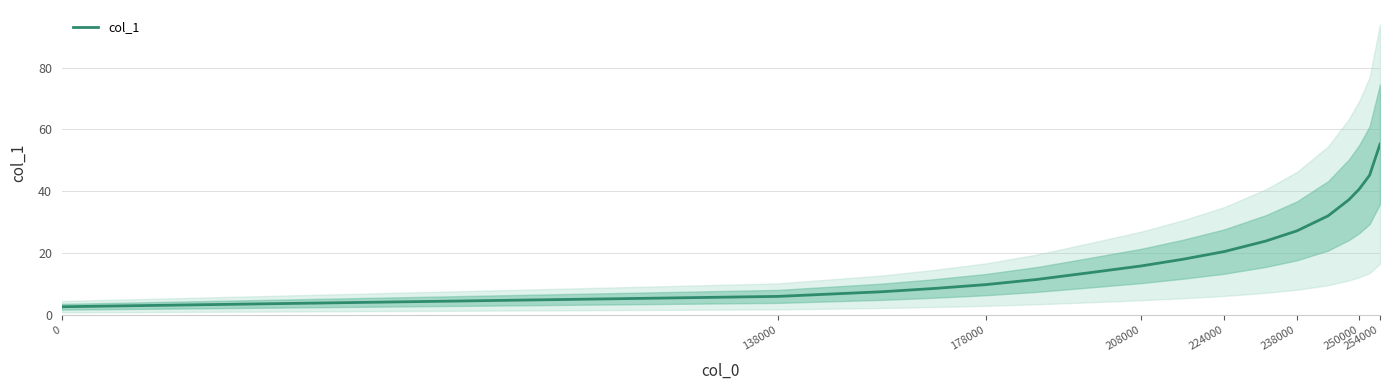

Is it true that col_1 equals 84.3 at 254000?

False